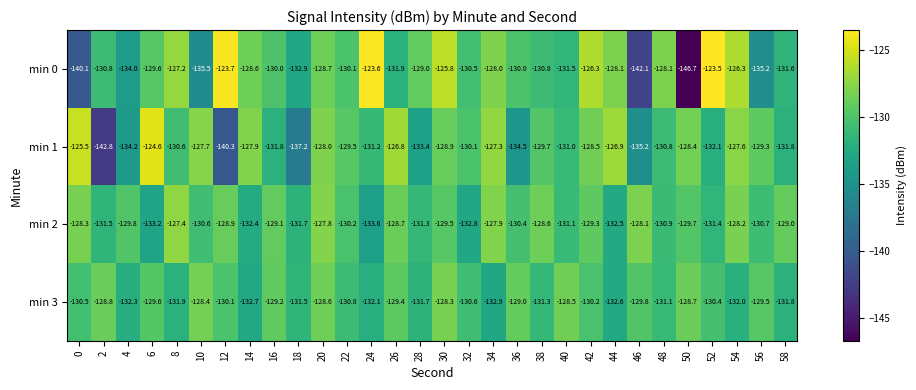

The min 3 series shows -129.0 at 36. True or false?

True